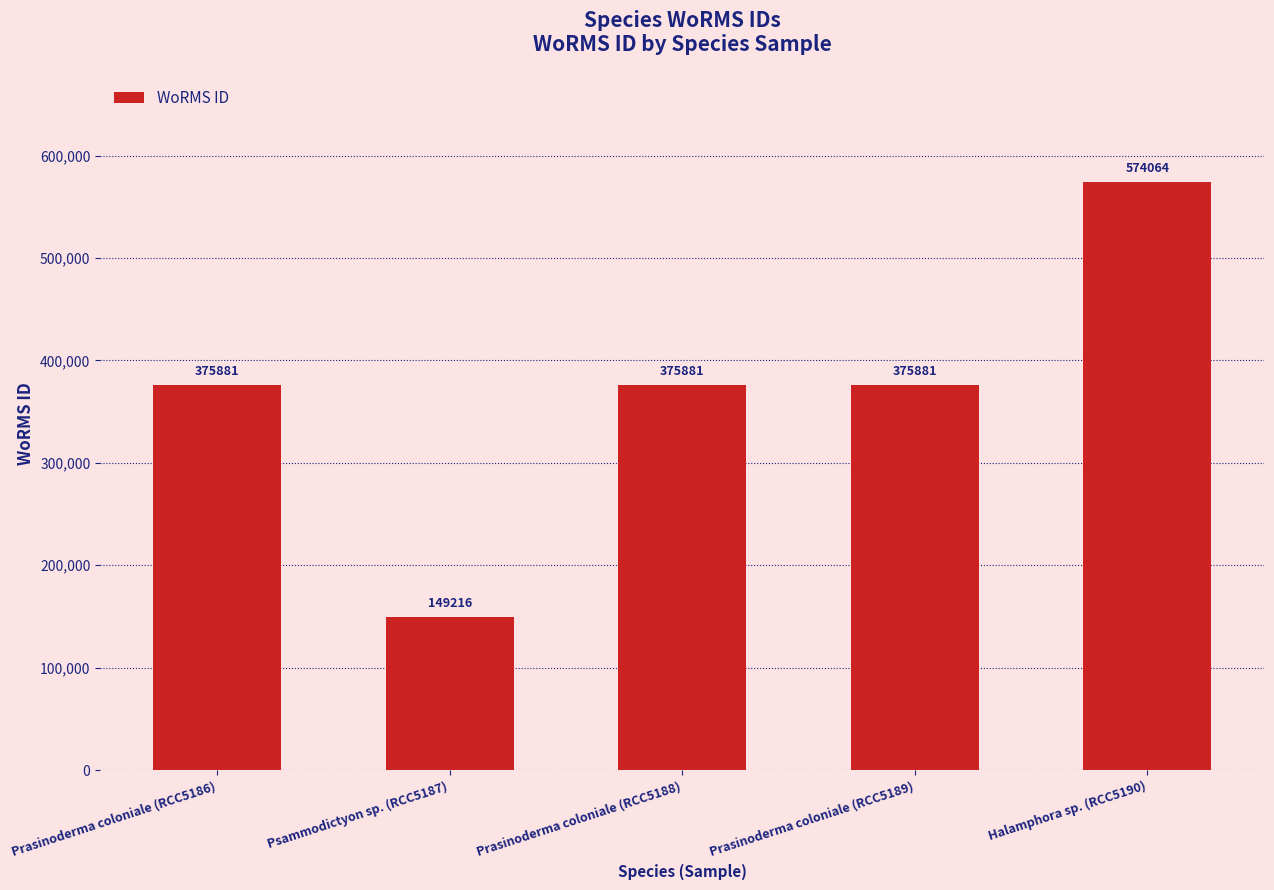

What value does the data have at Psammodictyon sp. (RCC5187), to the nearest 10?

149220